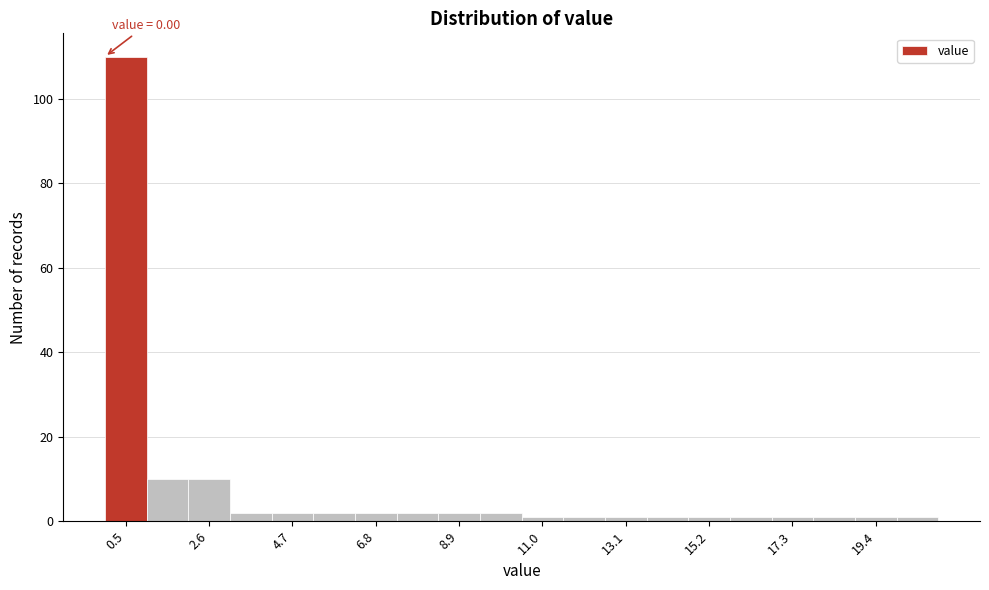

Around what value on the x-axis is the tallest bar? Give the approximate position of its centre, as read against the axis.

0.5